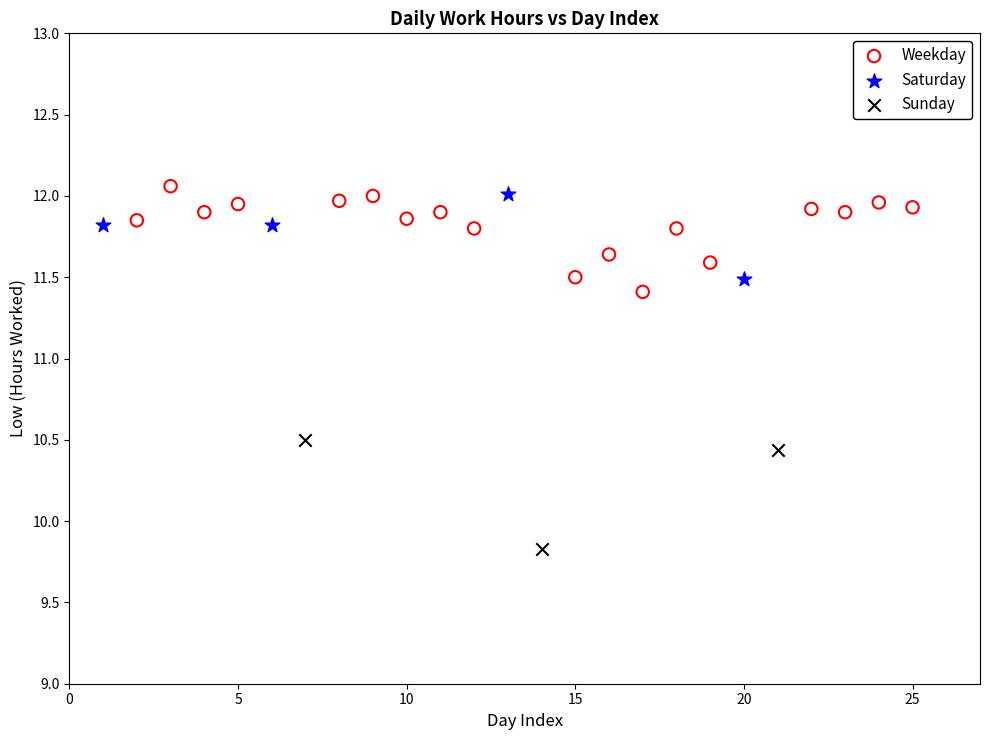

Which series reaches the minimum Y coordinate?

Sunday